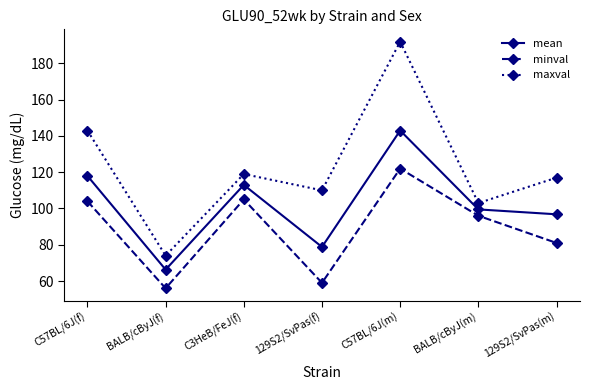

What is the label of the 7th point from the left?

129S2/SvPas(m)